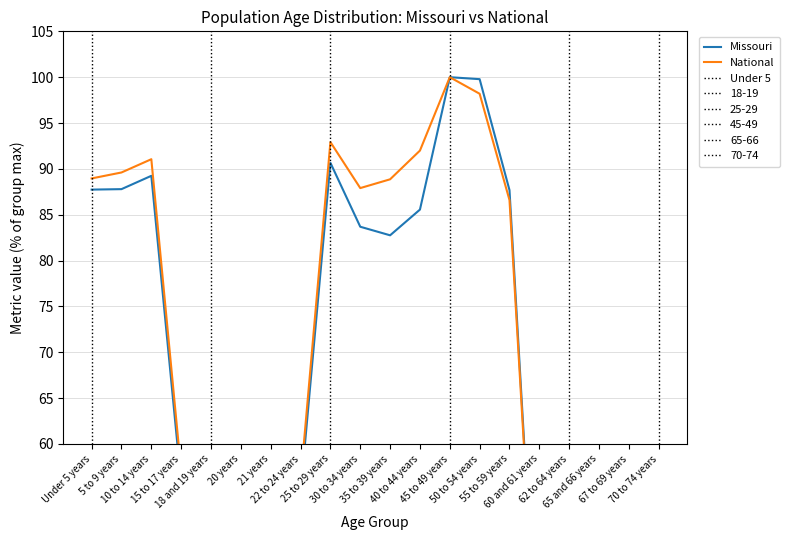

The National series shows 40.9 at 70 to 74 years. True or false?

True